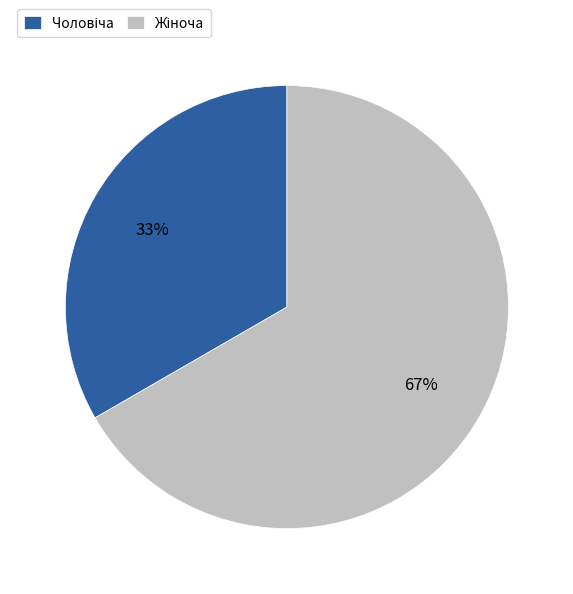

Is there any slice that represents more than half of the pie?

Yes